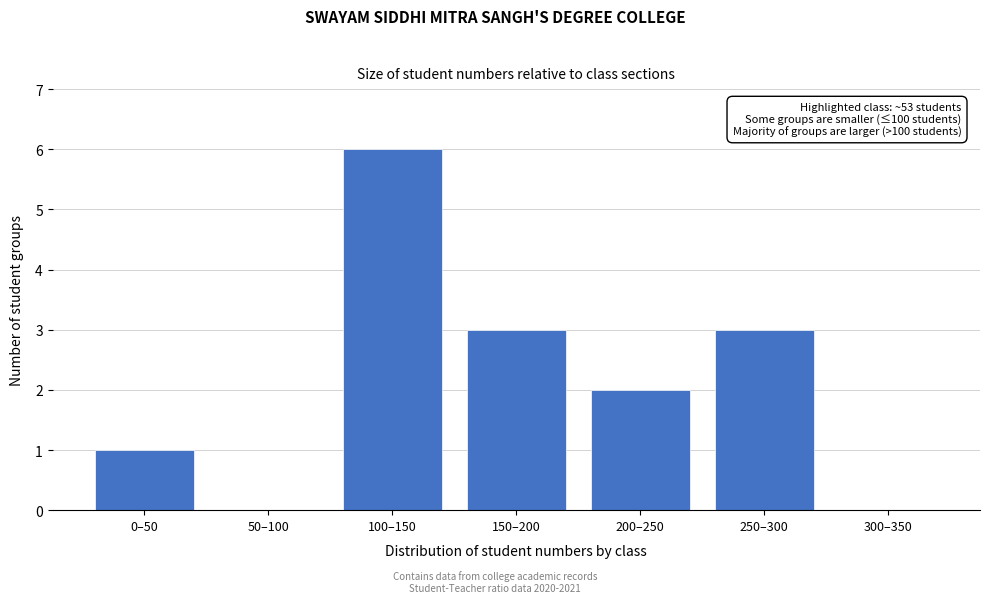

Reading left to right, list all the values displayed in this chart.

0–50=1	50–100=0	100–150=6	150–200=3	200–250=2	250–300=3	300–350=0